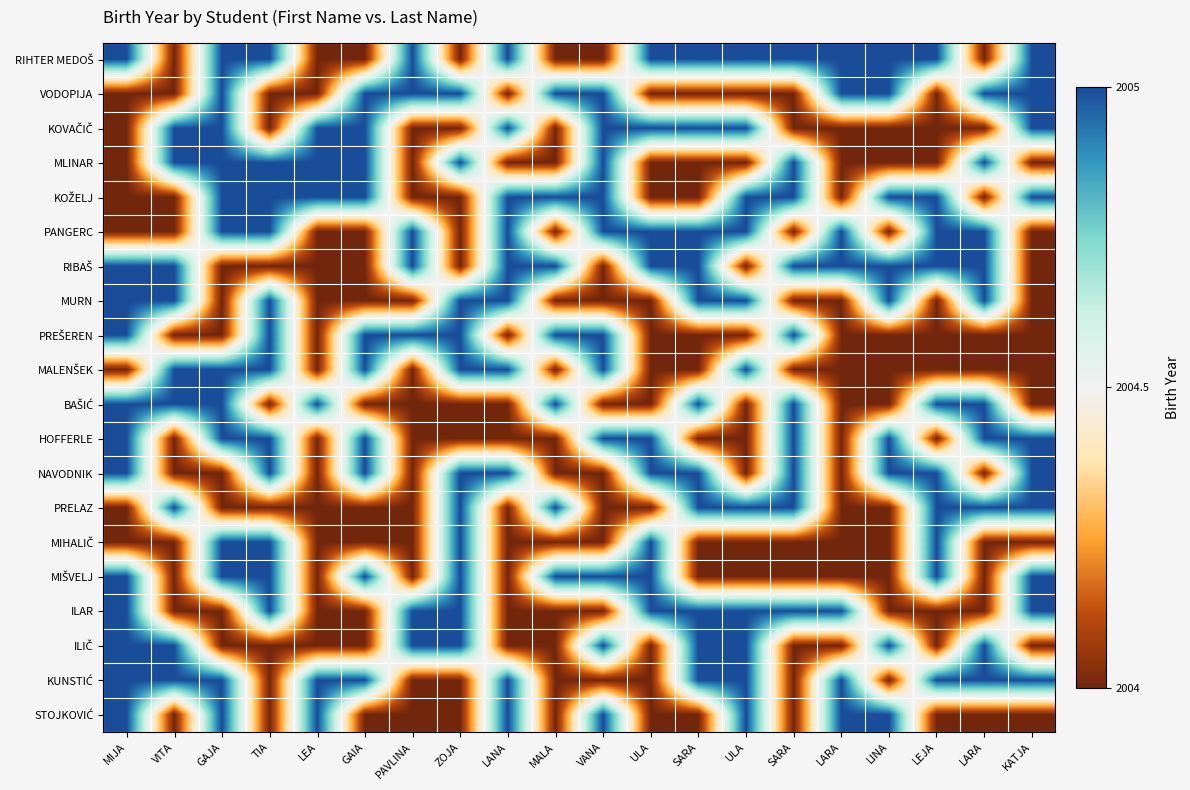

At how many categories does at least one series exceed 2004?

20